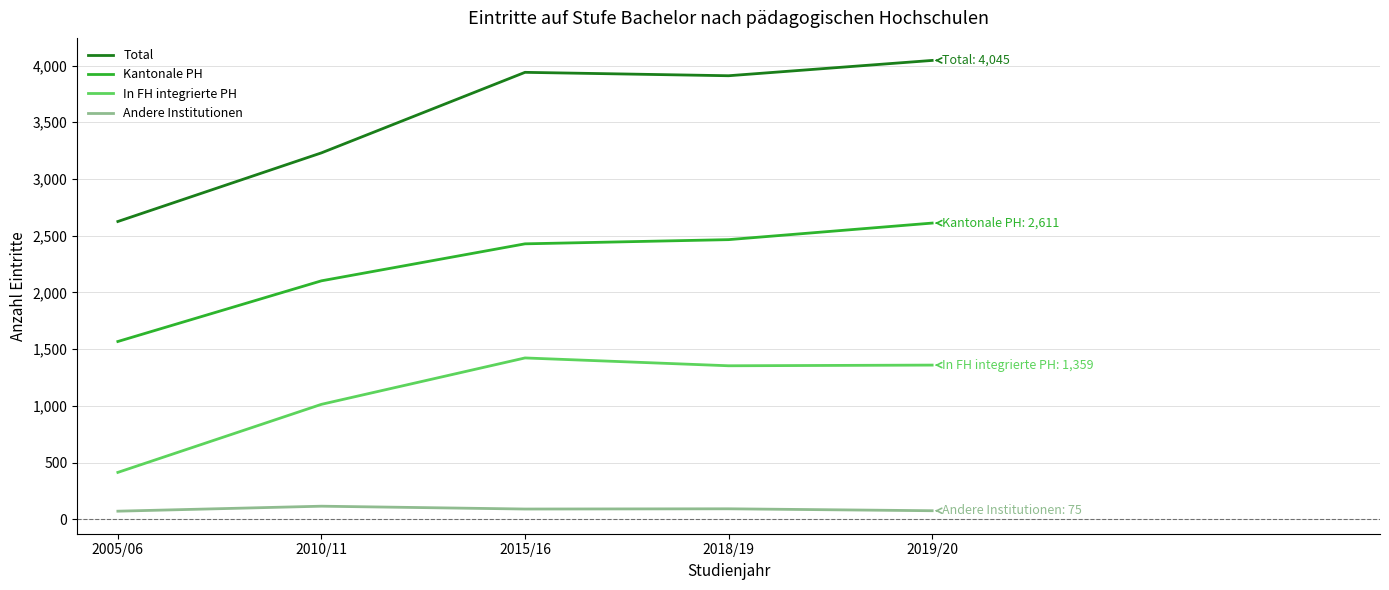

Read the In FH integrierte PH value at 2010/11, to the nearest 10.

1010